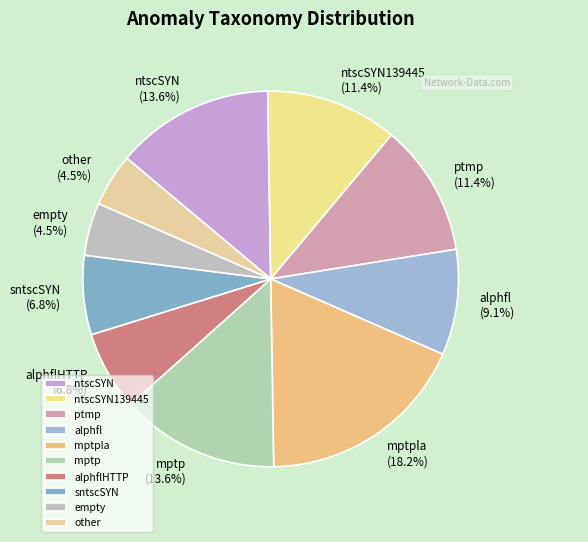

To the nearest percent, what percentage of the pie is ntscSYN139445?

11%